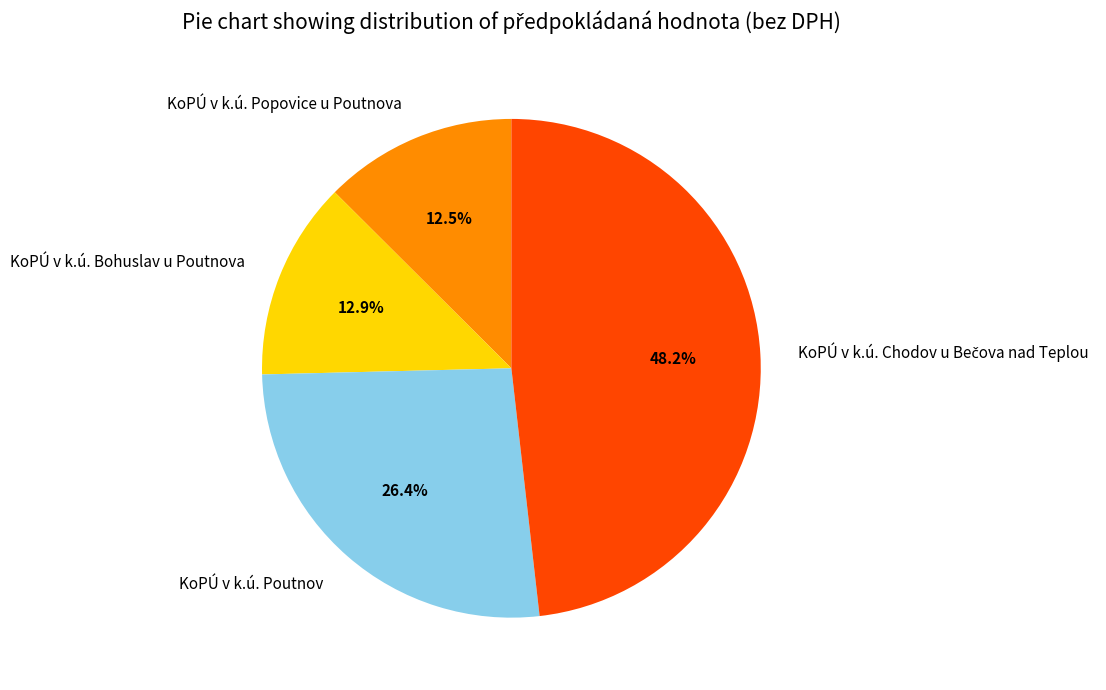

Approximately how many times larger is the value at KoPÚ v k.ú. Popovice u Poutnova compared to KoPÚ v k.ú. Bohuslav u Poutnova?

1.0